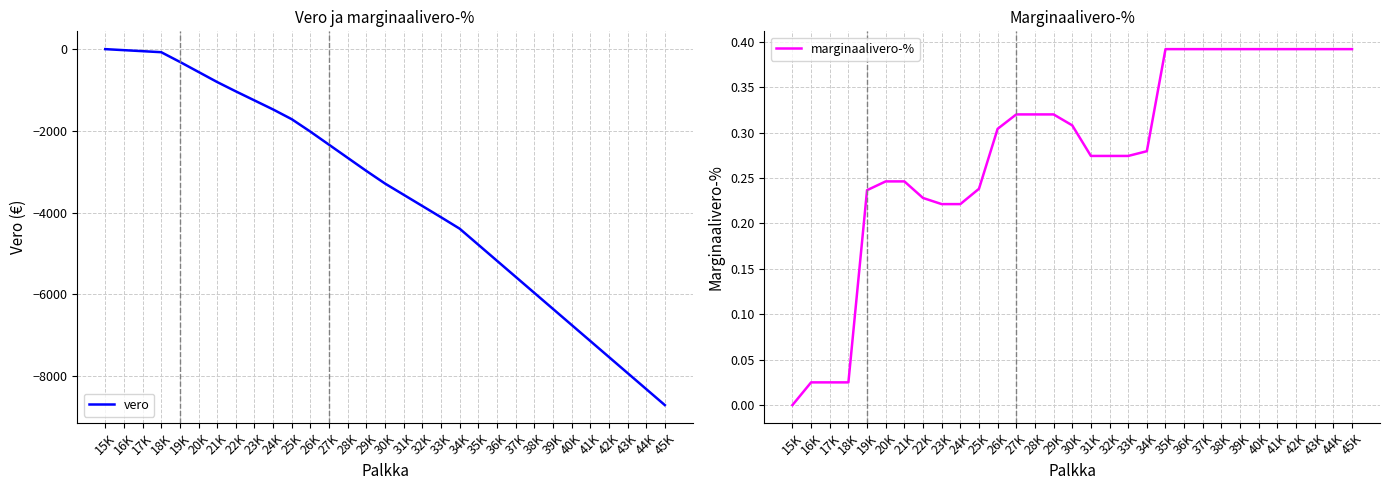

At which category is the sum across all series the highest?

15K